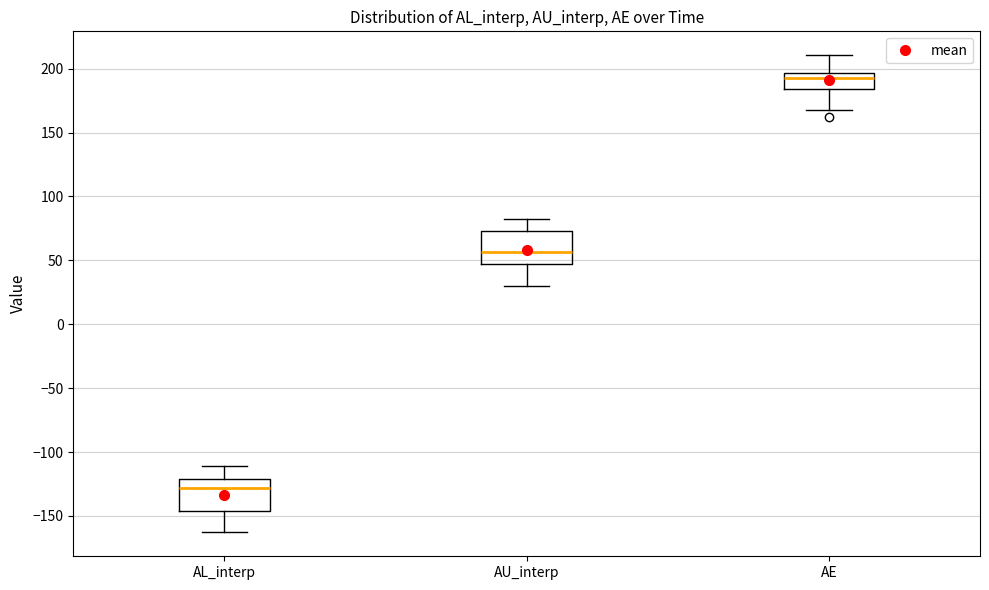

Which box has the lowest median line?

AL_interp